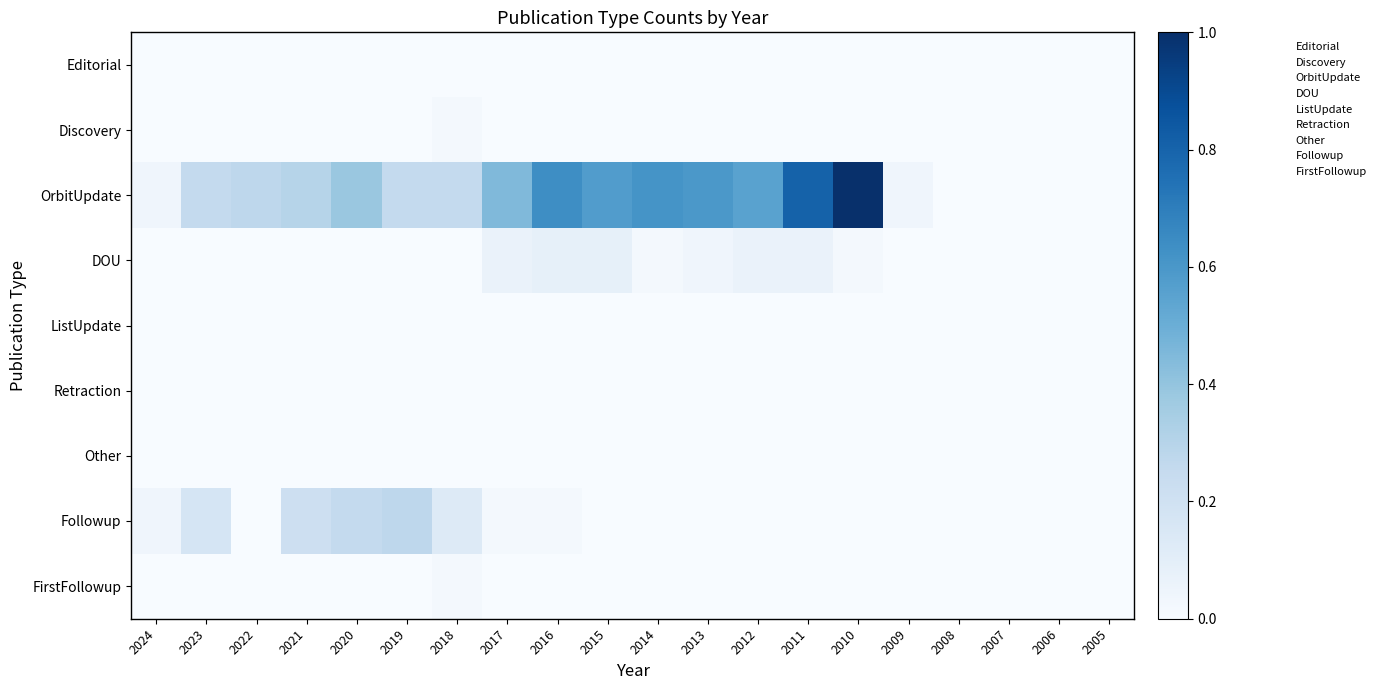

Which category has the lowest value in the Discovery series?

2024